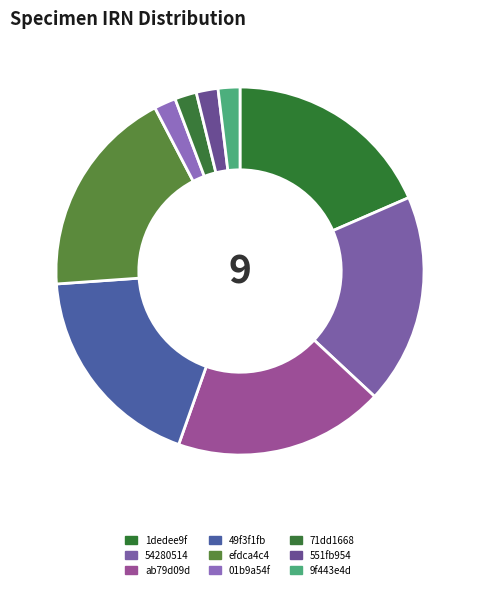

To the nearest percent, what is the difference between the largest and smallest slice percentages?

17%